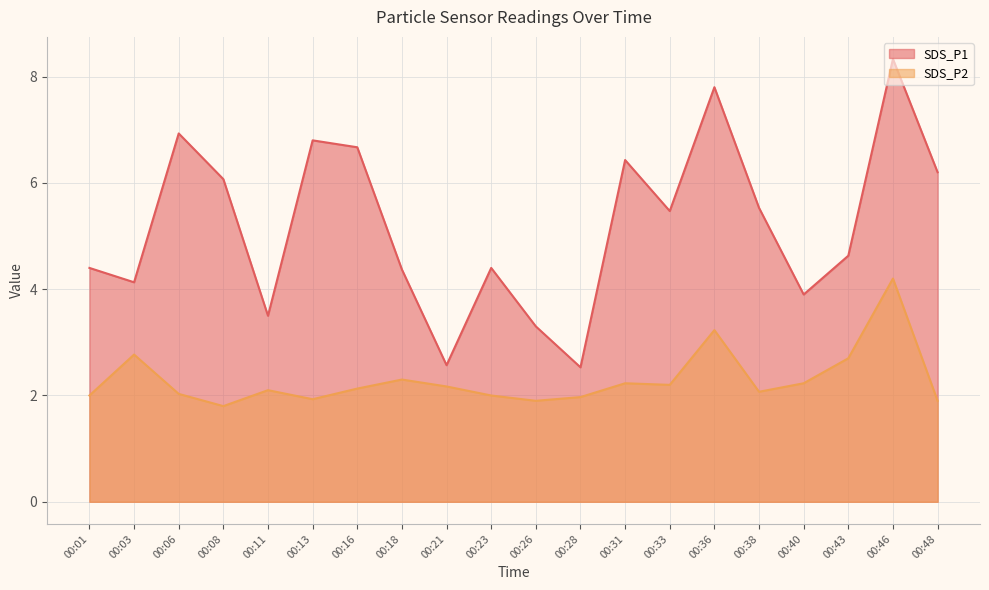

How many lines are shown in the chart?

2